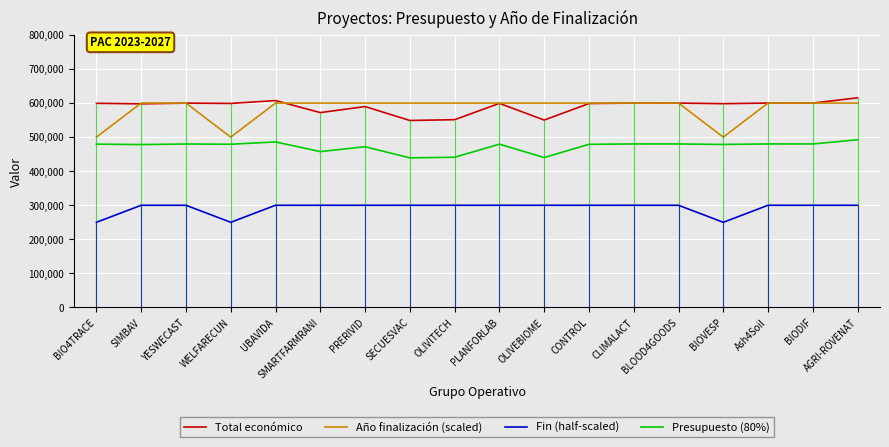

Which series has the widest spread of values?

Año finalización (scaled)